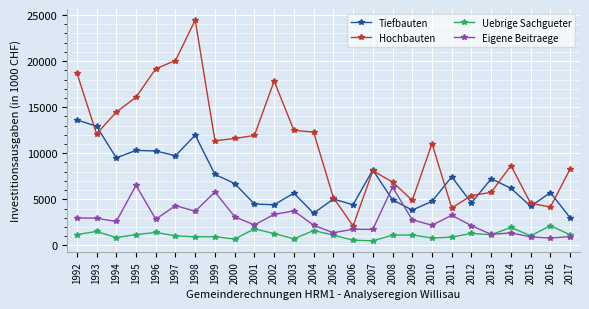

True or false: Uebrige Sachgueter and Hochbauten intersect in this chart.

False